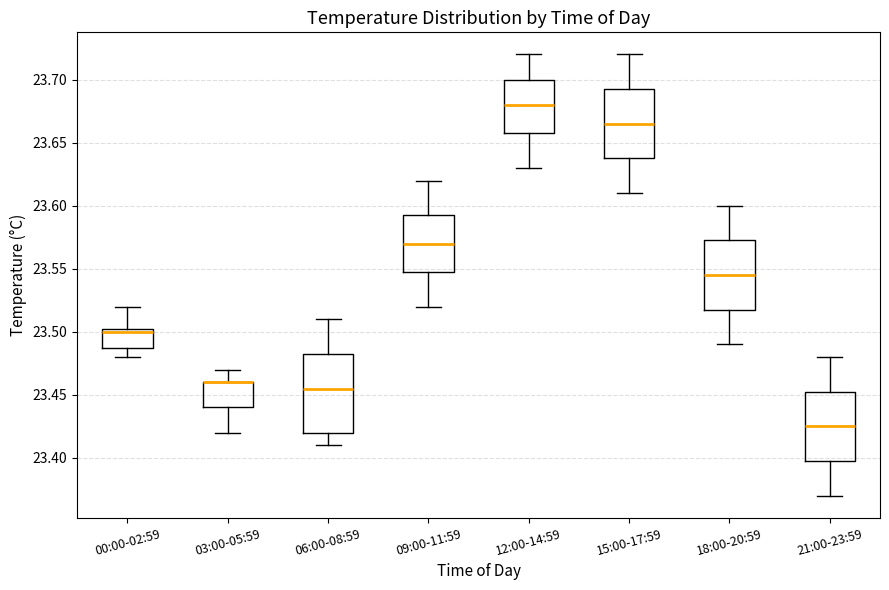

Reading left to right, transcribe this box plot: for each box, give where its median line is, the range the box spans, and where its two whiskers end, as read against the y-axis. The values are not printed on the chart, so give them approximately, as read against the axis.

00:00-02:59: median 23.500, box 23.490 to 23.505, whiskers 23.480 to 23.520
03:00-05:59: median 23.460 (drawn on the box's upper edge), box 23.440 to 23.460, whiskers 23.420 to 23.470
06:00-08:59: median 23.455, box 23.420 to 23.485, whiskers 23.410 to 23.510
09:00-11:59: median 23.570, box 23.550 to 23.595, whiskers 23.520 to 23.620
12:00-14:59: median 23.680, box 23.660 to 23.700, whiskers 23.630 to 23.720
15:00-17:59: median 23.665, box 23.640 to 23.695, whiskers 23.610 to 23.720
18:00-20:59: median 23.545, box 23.520 to 23.575, whiskers 23.490 to 23.600
21:00-23:59: median 23.425, box 23.400 to 23.455, whiskers 23.370 to 23.480